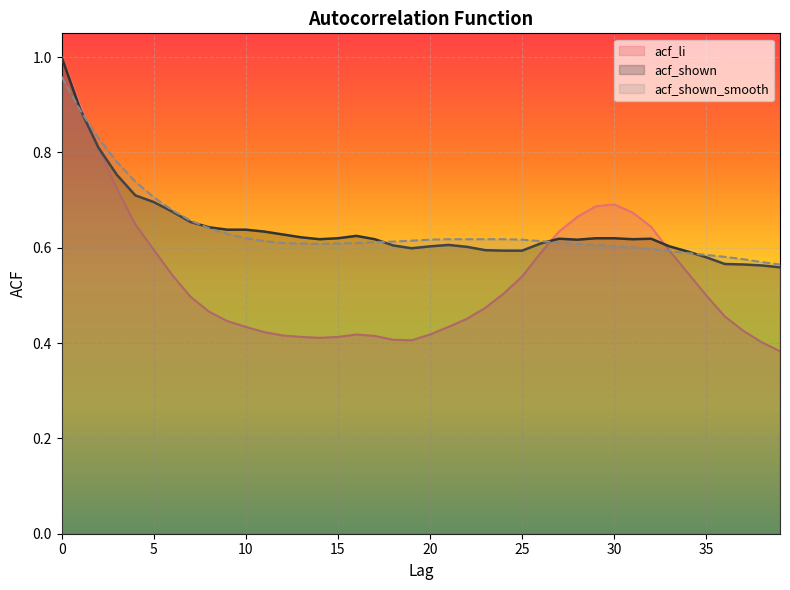

What is the approximate value of acf_shown at 35?

0.6